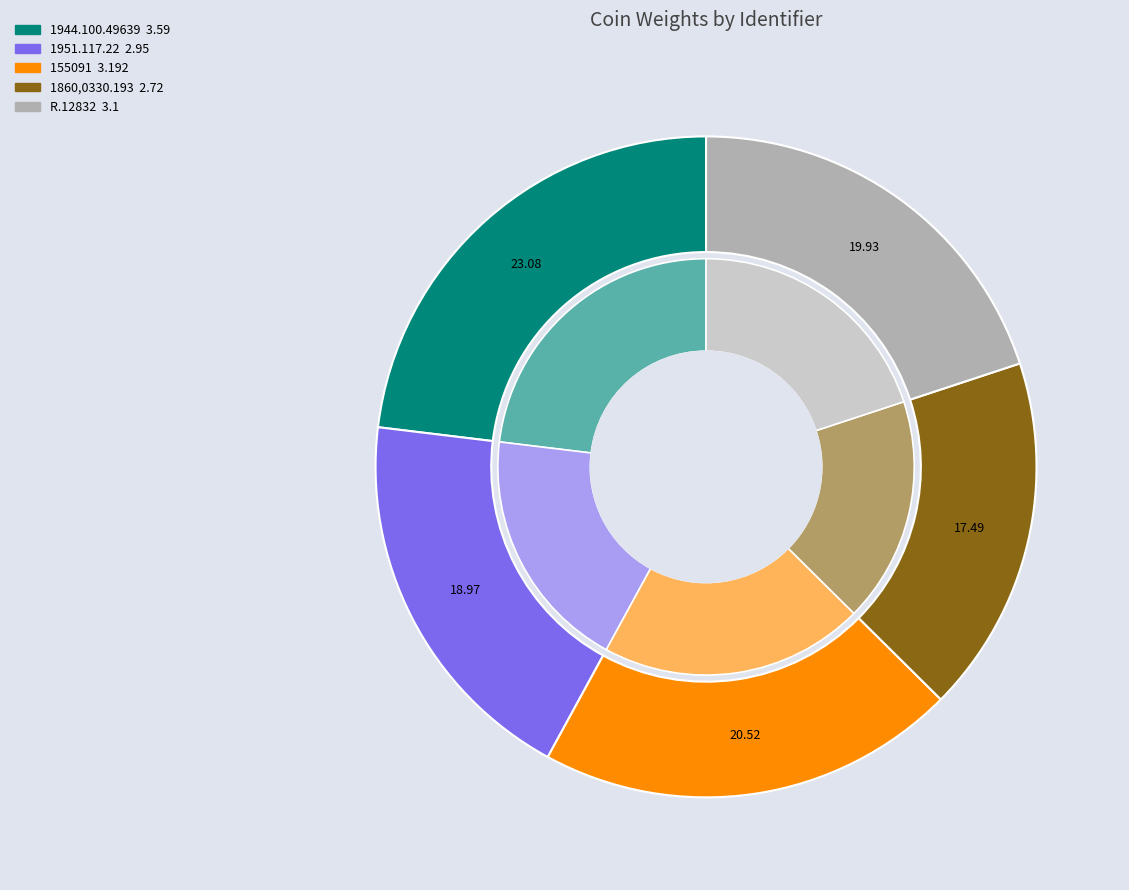

Rank the categories by value from lowest to highest.

1860,0330.193, 1951.117.22, R.12832, 155091, 1944.100.49639